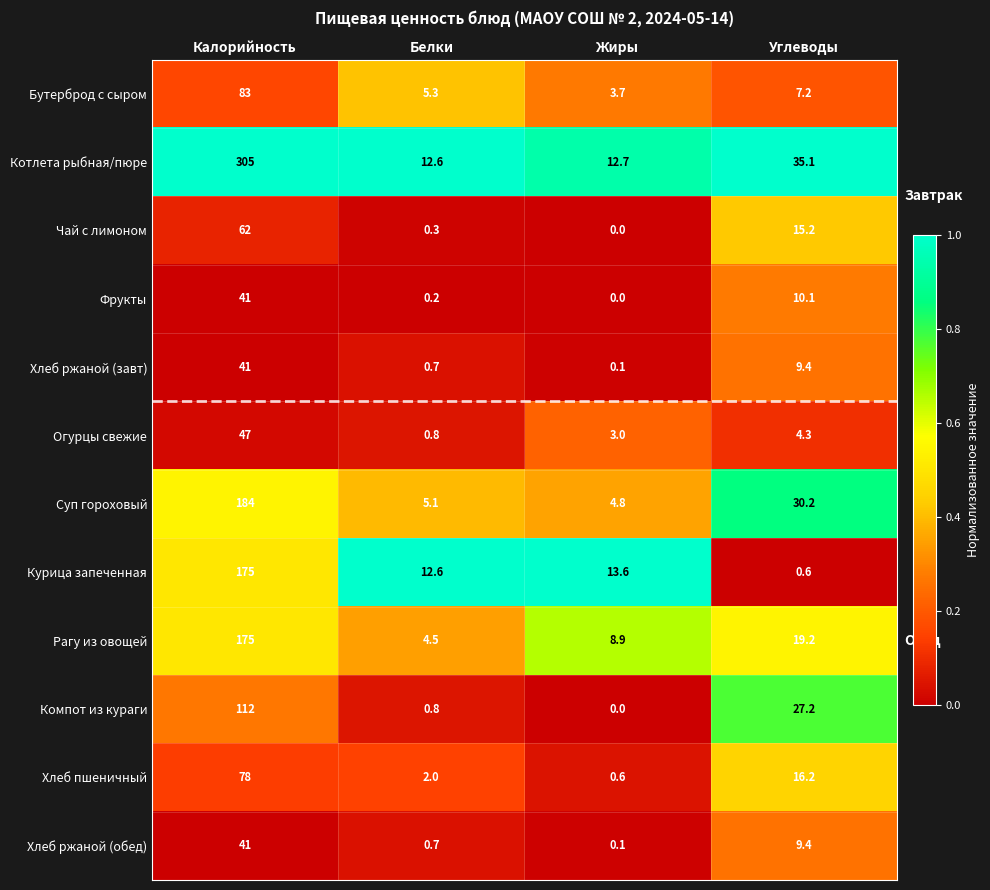

How many data points does each series have?

4